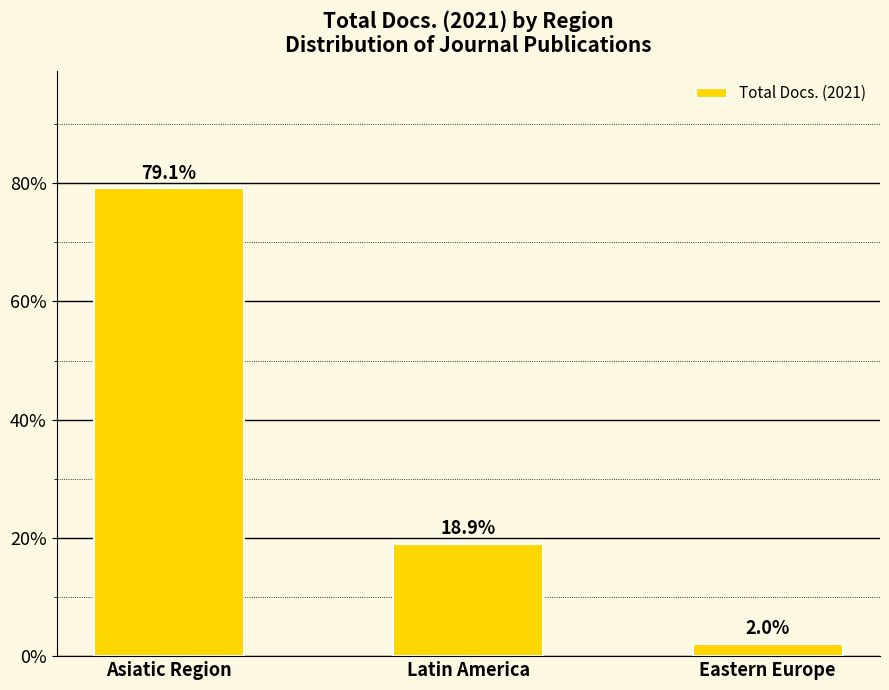

The chart shows a value of 79.1 at Asiatic Region. True or false?

True